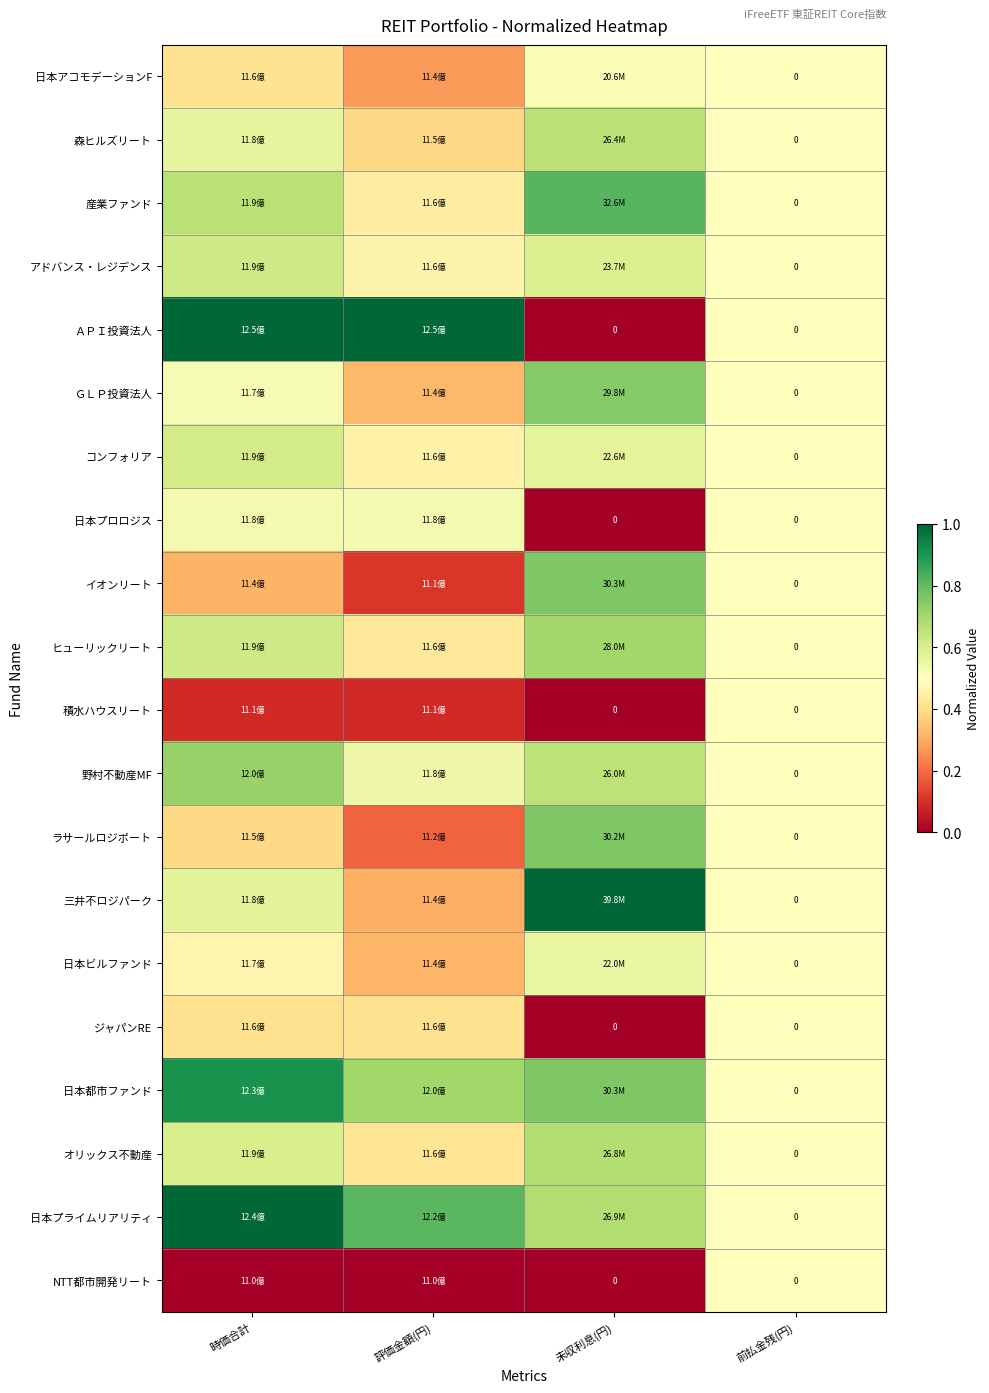

What is the greatest value displayed?

1.0